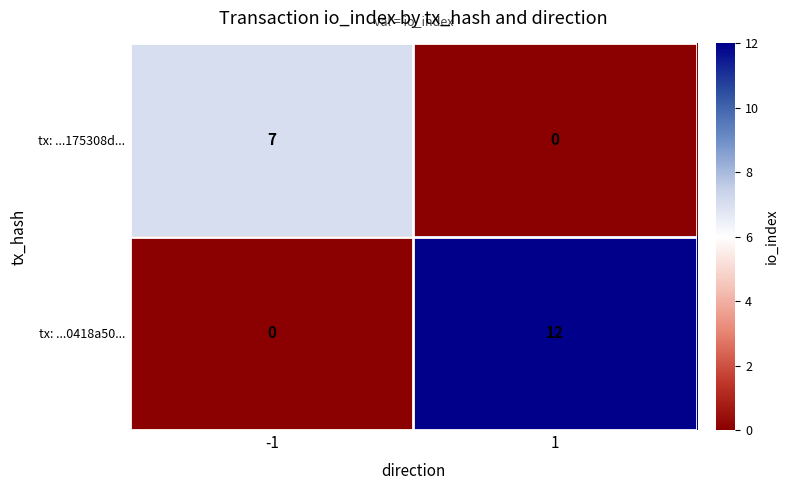

What is the spread (max minus min) of values at -1?

7